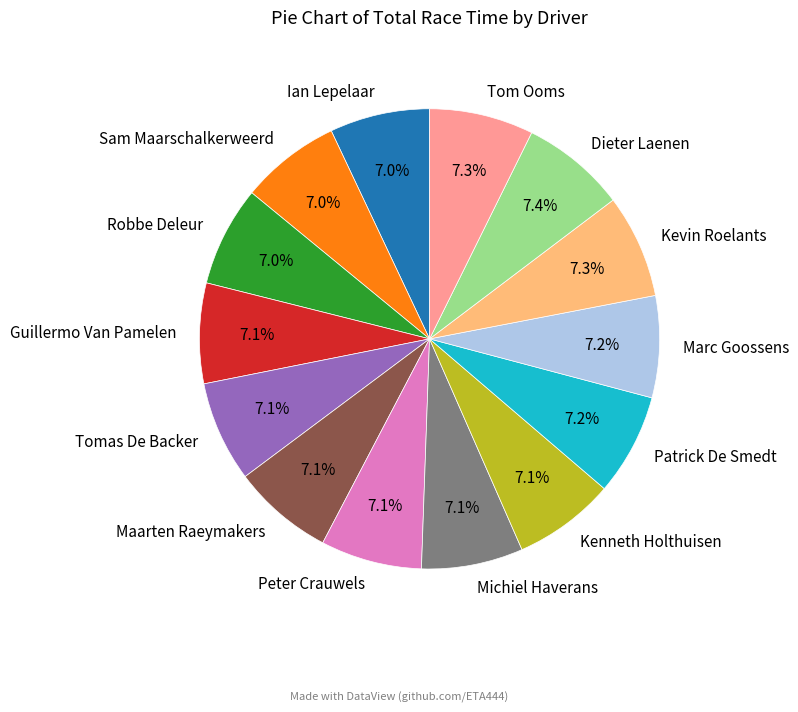

Does Patrick De Smedt represent more than half of the total?

No